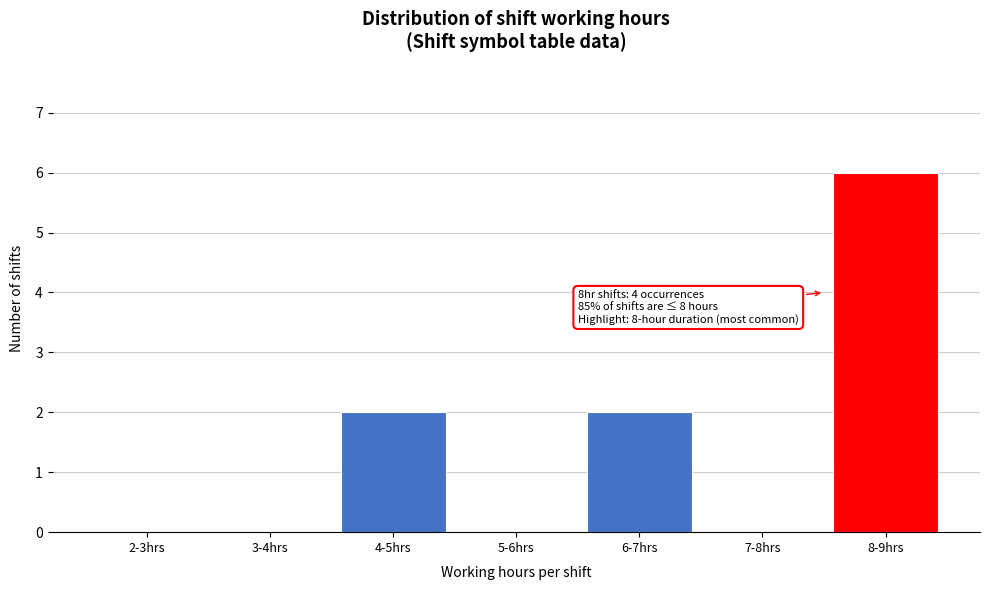

Reading left to right, what are all the values shown in this chart?

2-3hrs=0	3-4hrs=0	4-5hrs=2	5-6hrs=0	6-7hrs=2	7-8hrs=0	8-9hrs=6